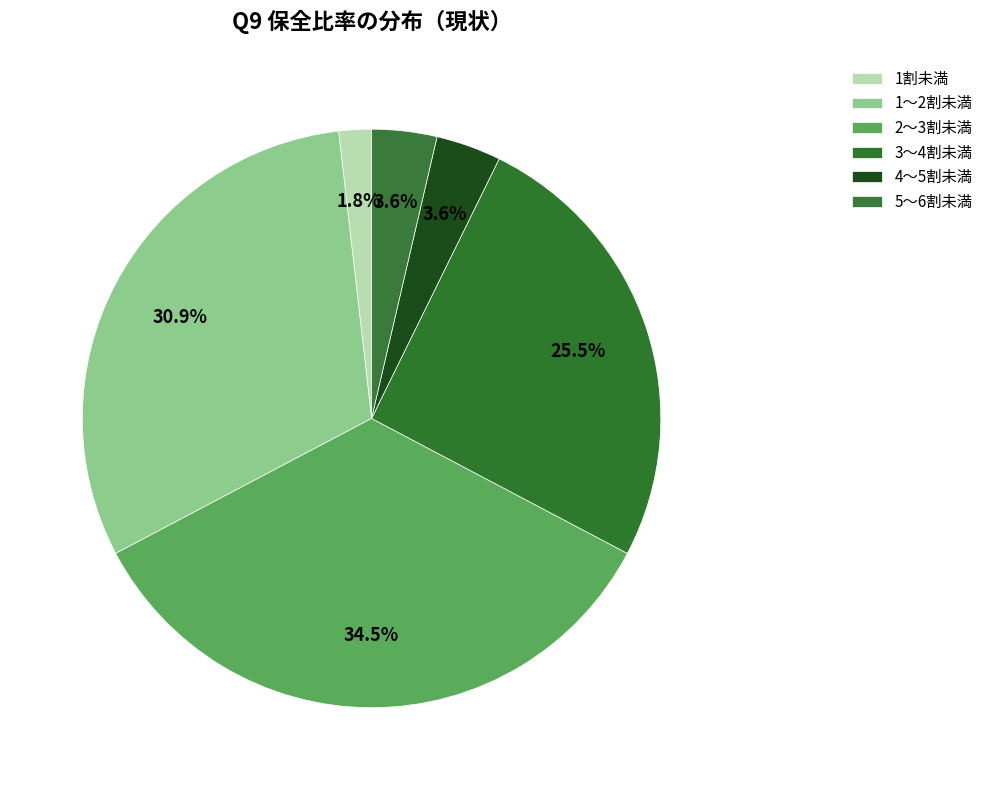

How much of the chart is everything except 4～5割未満?

96.4%